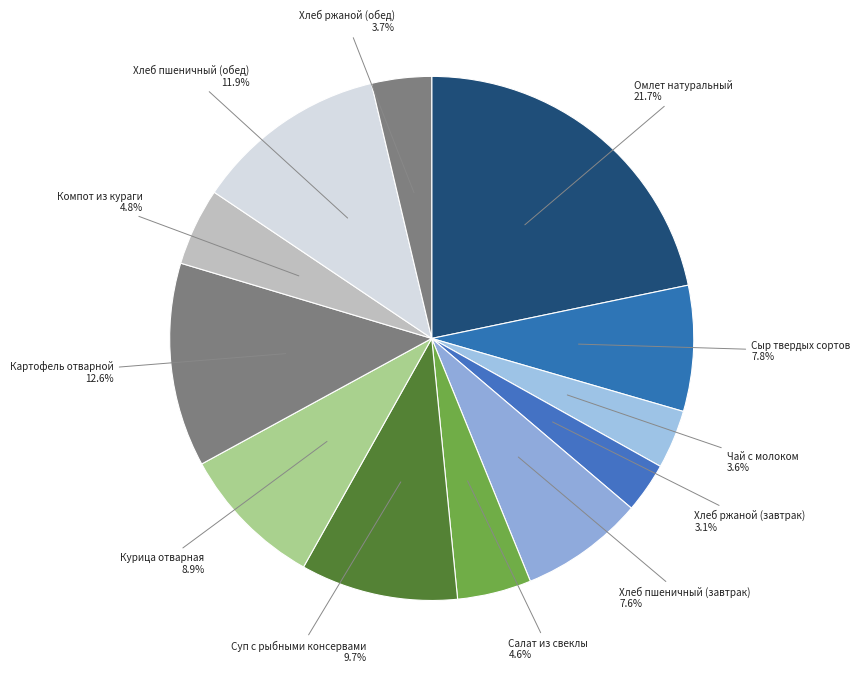

Is Суп с рыбными консервами the majority of the pie?

No